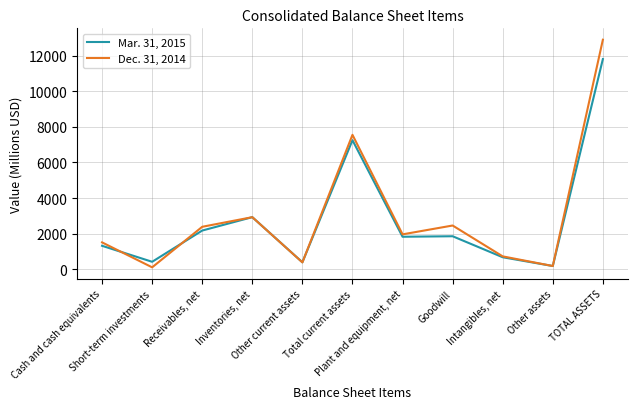

Where does the Dec. 31, 2014 series first go above 1964?

Receivables, net